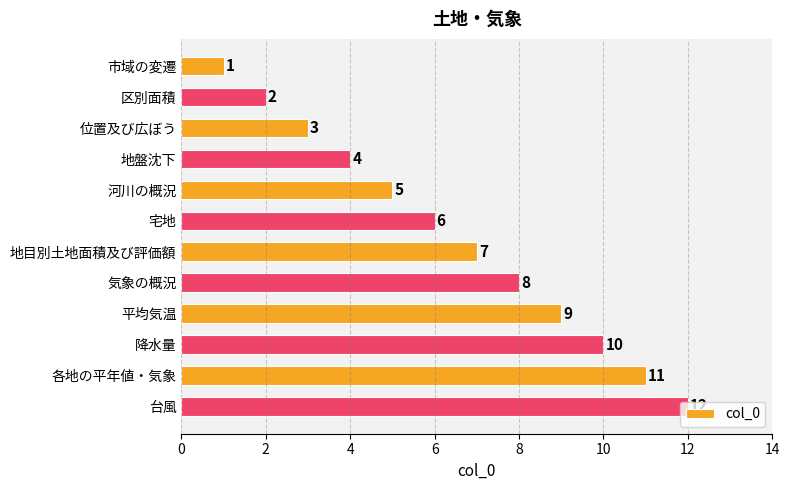

Between 地盤沈下 and 各地の平年値・気象, which is larger?

各地の平年値・気象